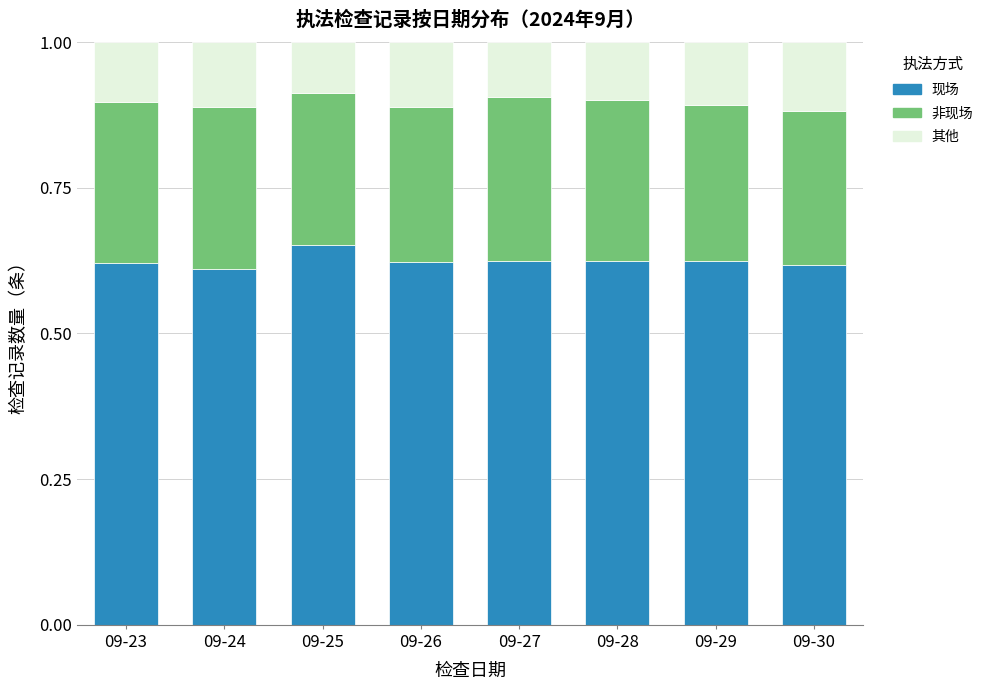

At which label does 现场 reach its peak?

09-25